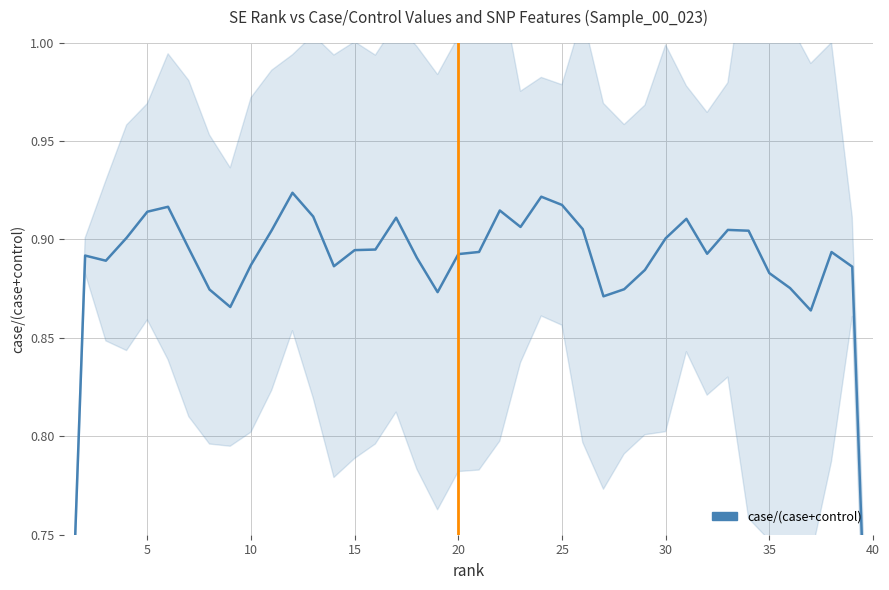

What is the maximum value shown in the chart?

0.9